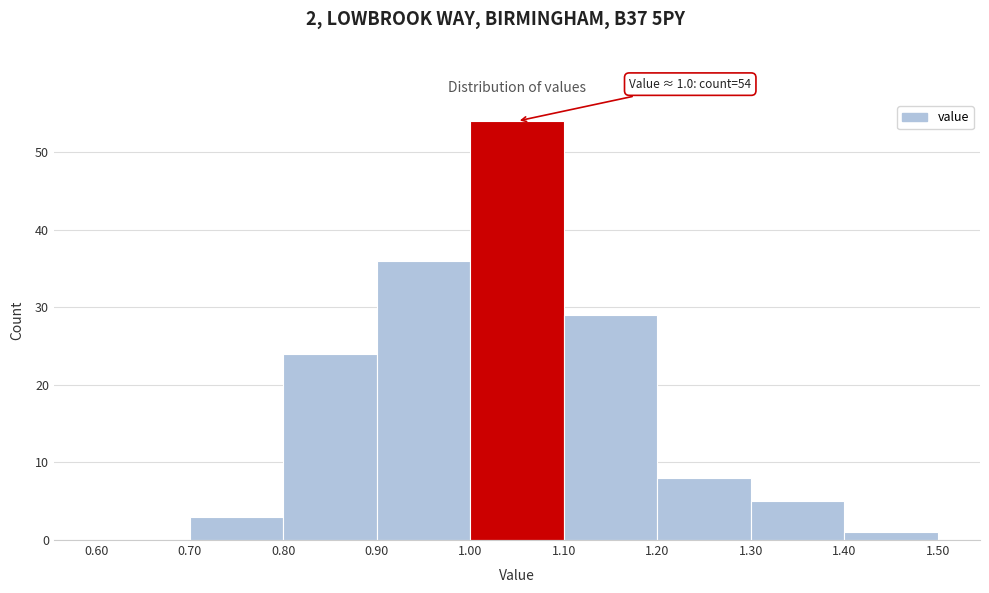

Over which range of the x-axis is the bar tallest?

1.00 to 1.10